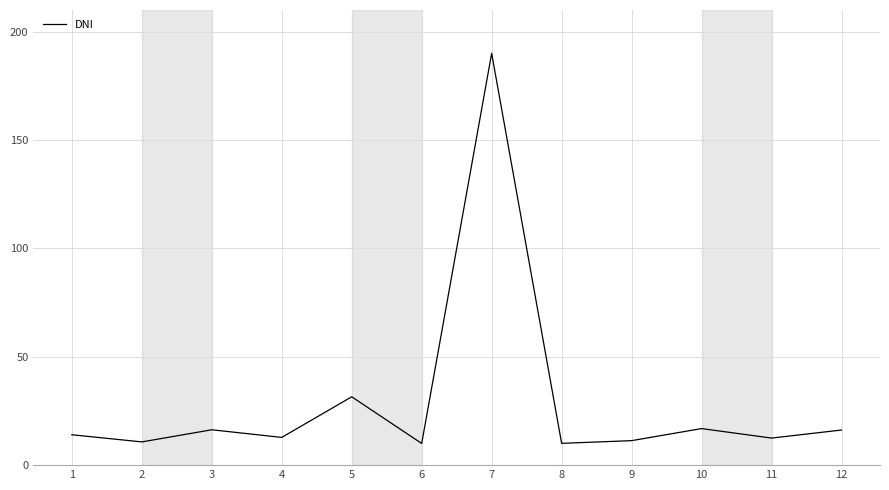

Which category has the highest value across all series?

7